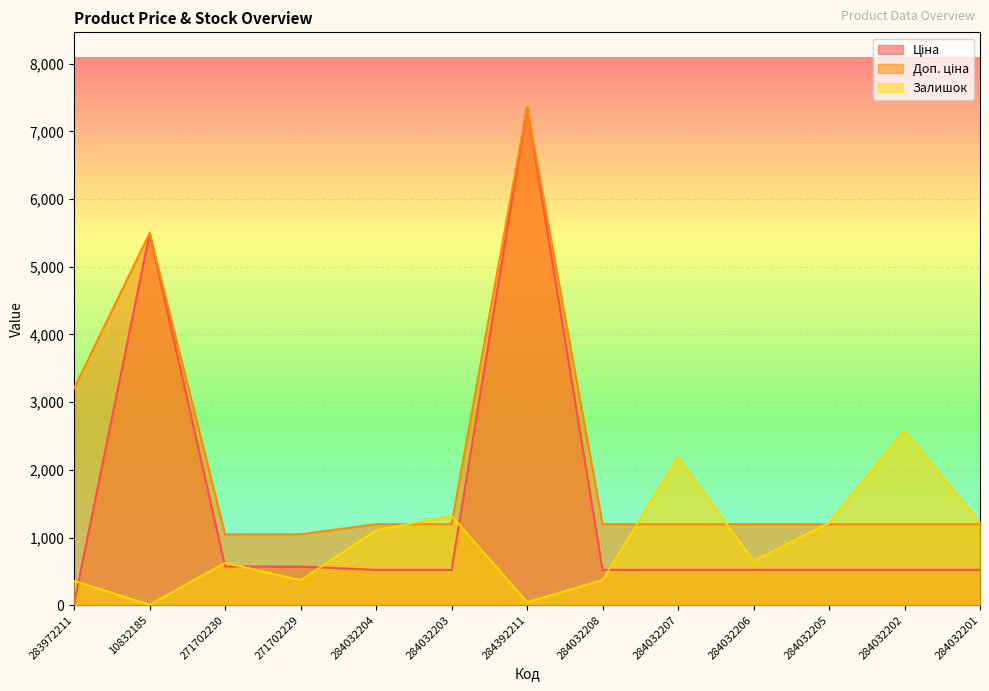

Rank the categories by Ціна value from highest to lowest.

284392211, 10832185, 271702230, 271702229, 284032204, 284032203, 284032208, 284032207, 284032206, 284032205, 284032202, 284032201, 283972211